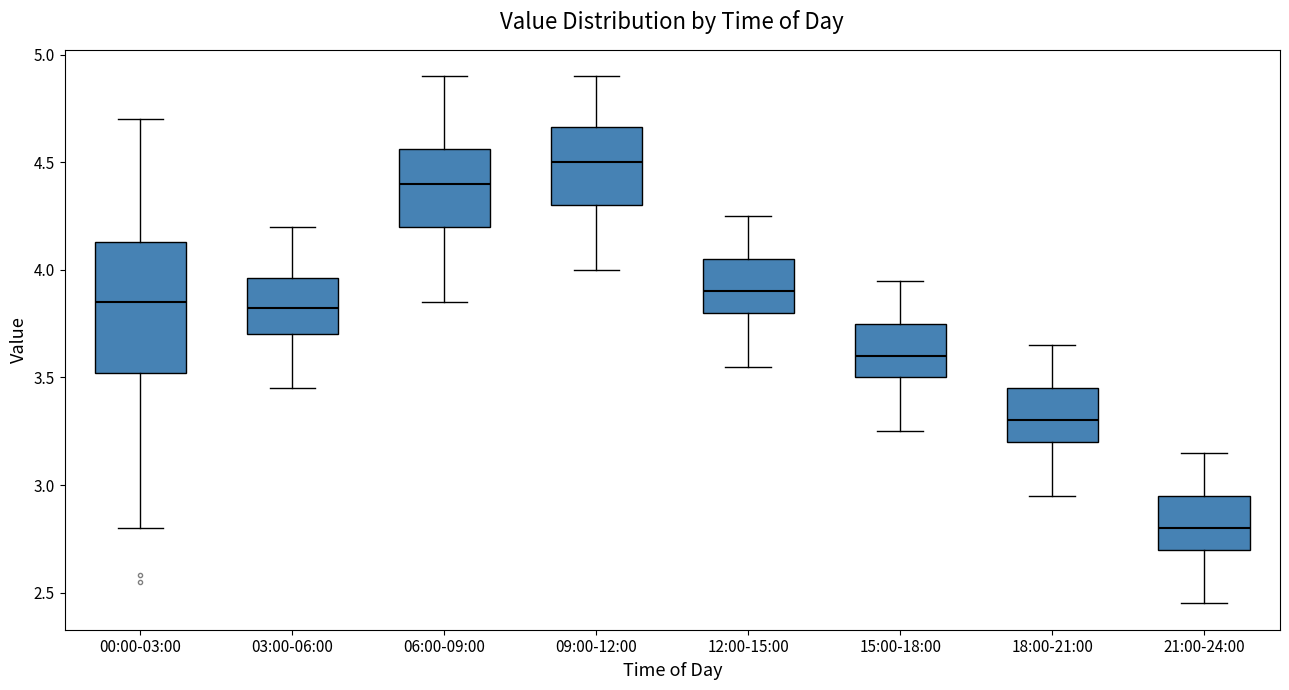

Where is the lower edge of the box for 03:00-06:00 on the y-axis? The values are not printed on the chart, so give them approximately, as read against the axis.

3.70